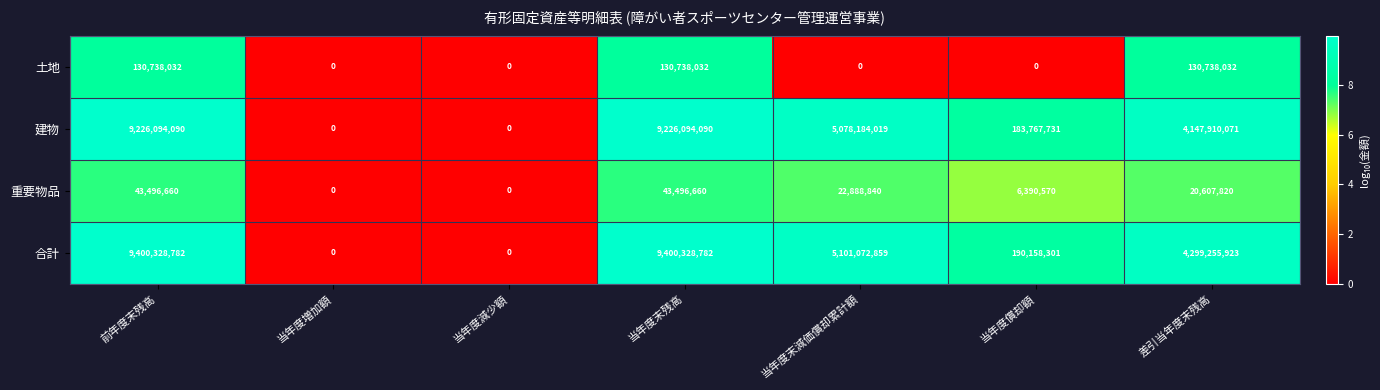

What is the sum of the 重要物品 values at 当年度減少額 and 前年度末残高?

43496660